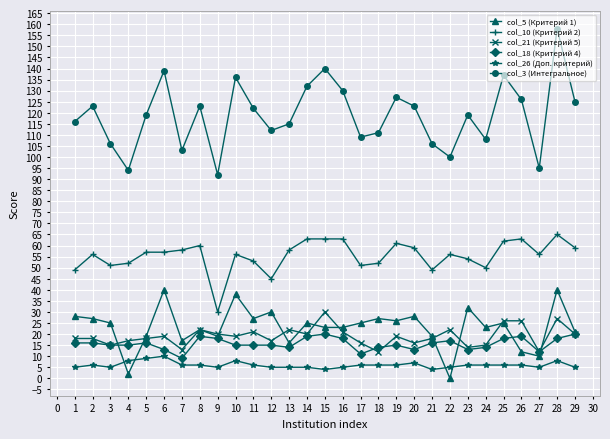

Reading left to right, list all the values displayed in this chart.

col_5 (Критерий 1): 28	27	25	2	19	40	17	22	19	38	27	30	16	25	23	23	25	27	26	28	19	0	32	23	25	12	10	40	21
col_10 (Критерий 2): 49	56	51	52	57	57	58	60	30	56	53	45	58	63	63	63	51	52	61	59	49	56	54	50	62	63	56	65	59
col_21 (Критерий 5): 18	18	15	17	18	19	13	22	20	19	21	17	22	20	30	21	16	12	19	16	18	22	14	15	26	26	12	27	20
col_18 (Критерий 4): 16	16	15	15	16	13	9	19	18	15	15	15	14	19	20	18	11	14	15	13	16	17	13	14	18	19	12	18	20
col_26 (Доп. критерий): 5	6	5	8	9	10	6	6	5	8	6	5	5	5	4	5	6	6	6	7	4	5	6	6	6	6	5	8	5
col_3 (Интегральное): 116	123	106	94	119	139	103	123	92	136	122	112	115	132	140	130	109	111	127	123	106	100	119	108	137	126	95	158	125